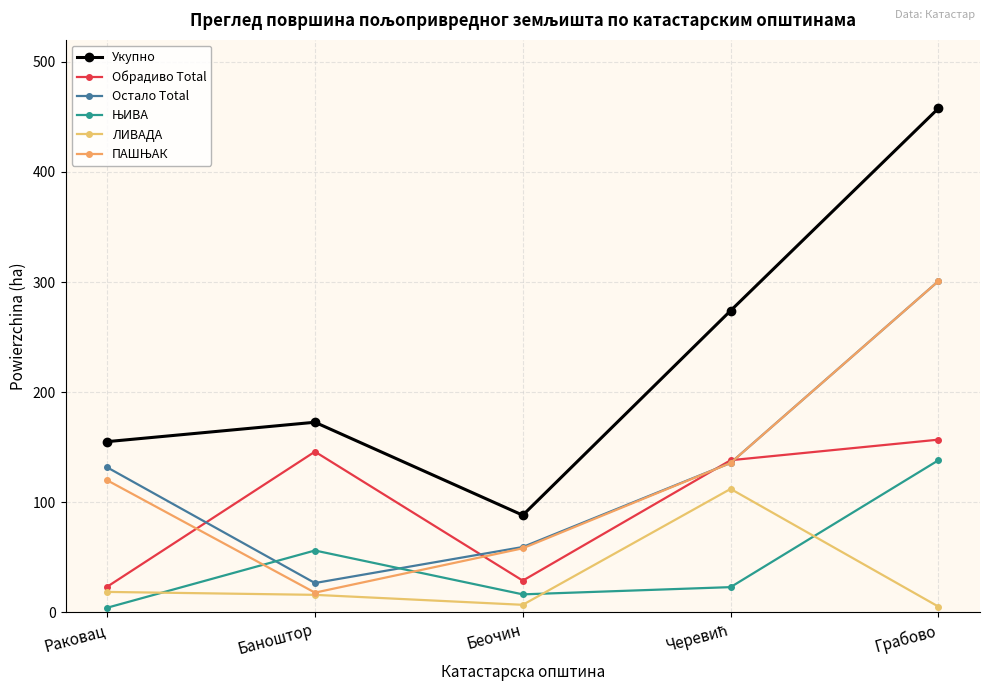

Is this an area chart (filled region under the line)?

No